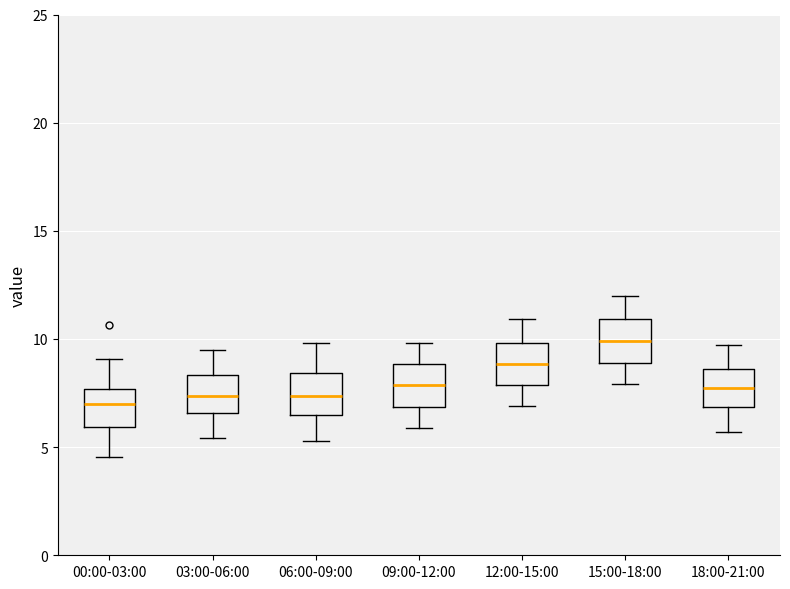

Reading left to right, read every box against the y-axis: the position of its median line, the range the box covers, and the ends of its whiskers. The values are not printed on the chart, so give them approximately, as read against the axis.

00:00-03:00: median 7.0, box 6.0 to 7.5, whiskers 4.5 to 9.0
03:00-06:00: median 7.5, box 6.5 to 8.5, whiskers 5.5 to 9.5
06:00-09:00: median 7.5, box 6.5 to 8.5, whiskers 5.5 to 10.0
09:00-12:00: median 8.0, box 7.0 to 9.0, whiskers 6.0 to 10.0
12:00-15:00: median 9.0, box 8.0 to 10.0, whiskers 7.0 to 11.0
15:00-18:00: median 10.0, box 9.0 to 11.0, whiskers 8.0 to 12.0
18:00-21:00: median 8.0, box 7.0 to 8.5, whiskers 5.5 to 9.5